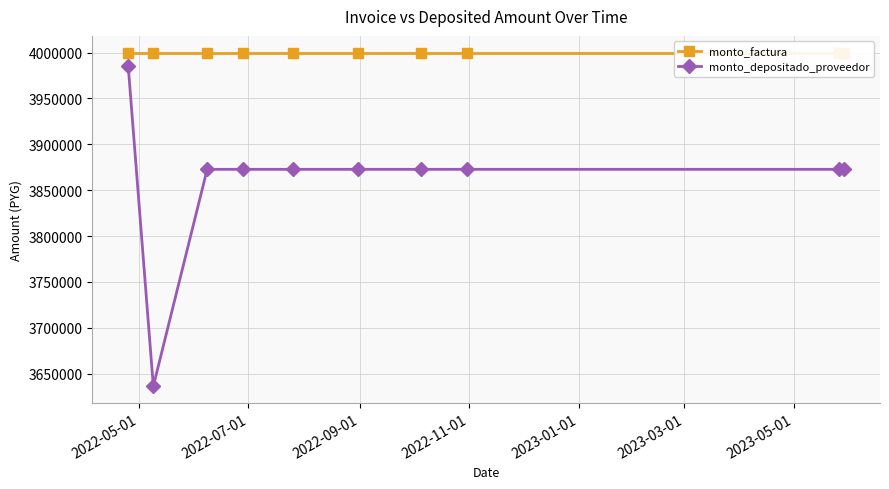

What is the value of the monto_depositado_proveedor point at the 3rd from the left?

3872728